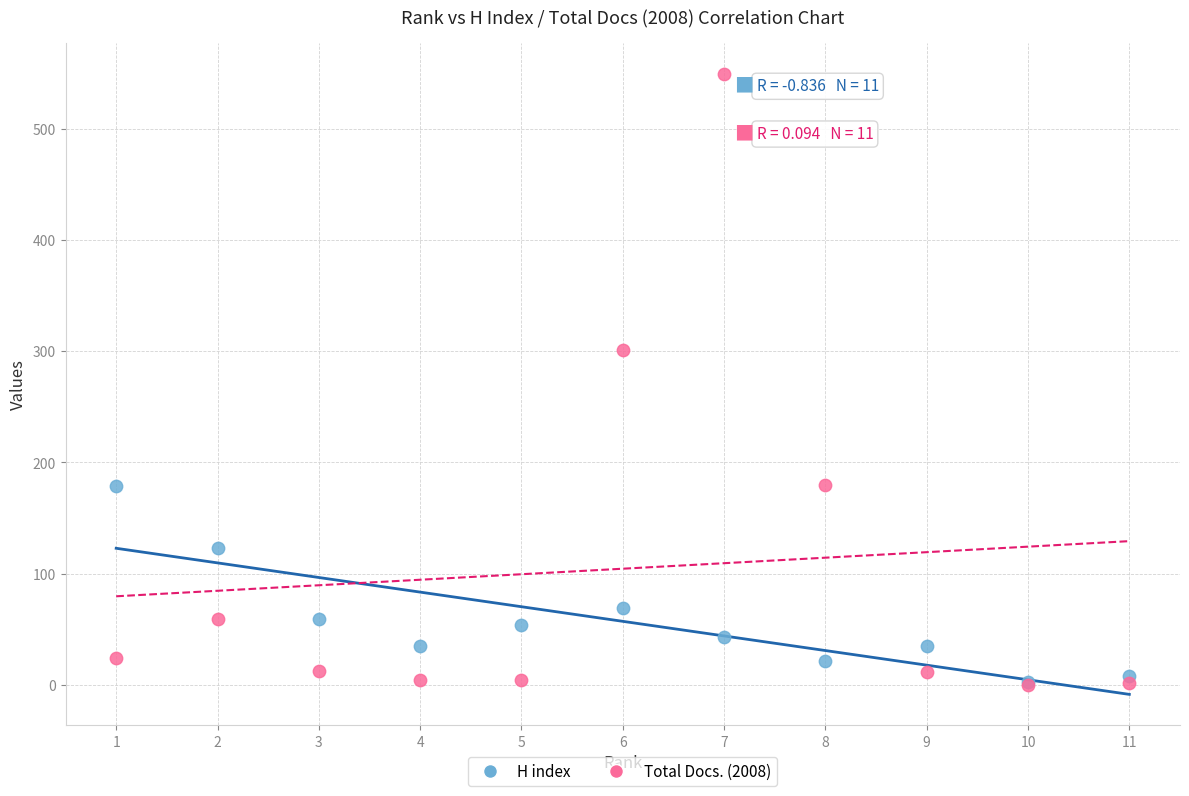

In the Total Docs. (2008) series, what Y value is closest to 274?

301